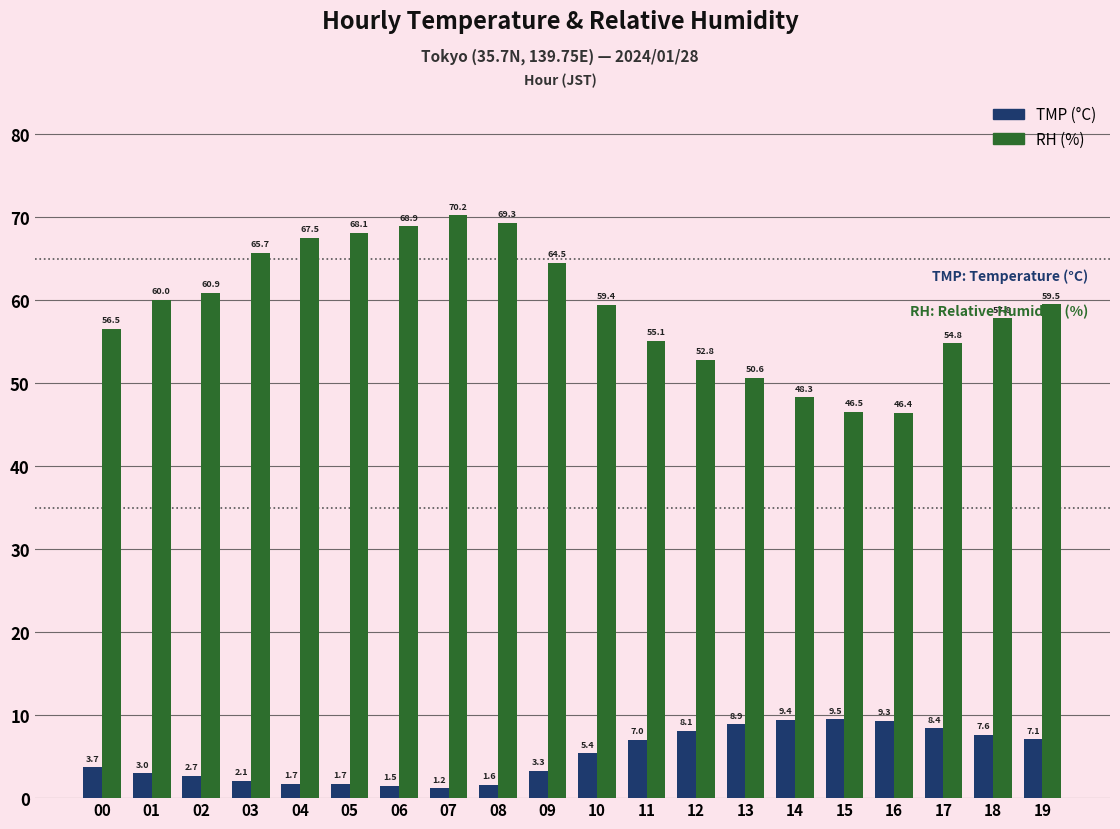

Which category has the lowest value across all series?

07